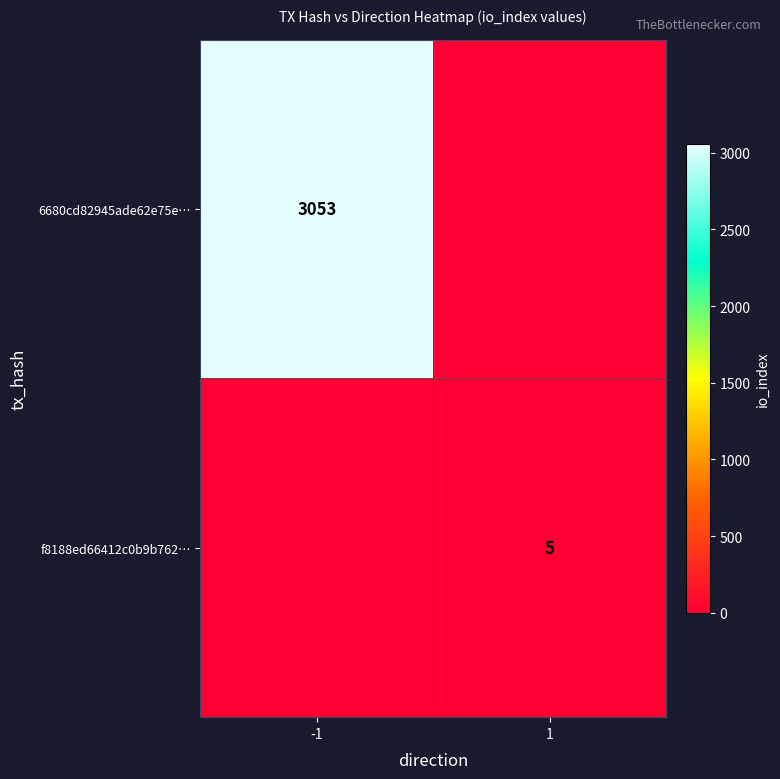

At how many categories does at least one series exceed 211?

1